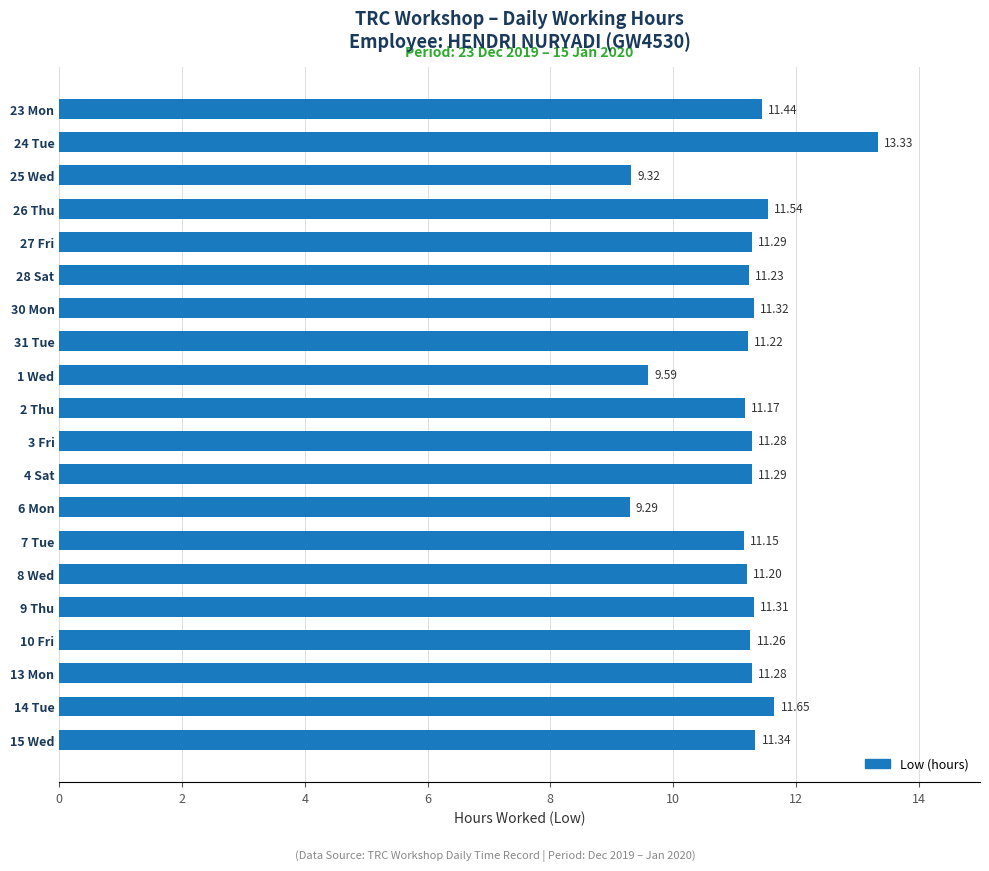

What is the difference between the second highest and second lowest values?

2.3